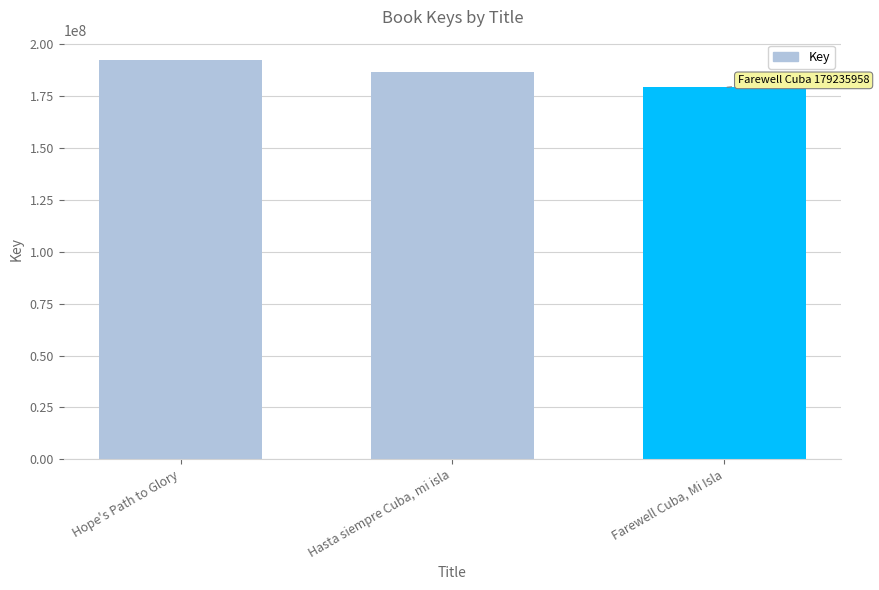

Between Hope's Path to Glory and Farewell Cuba, Mi Isla, which is larger?

Hope's Path to Glory